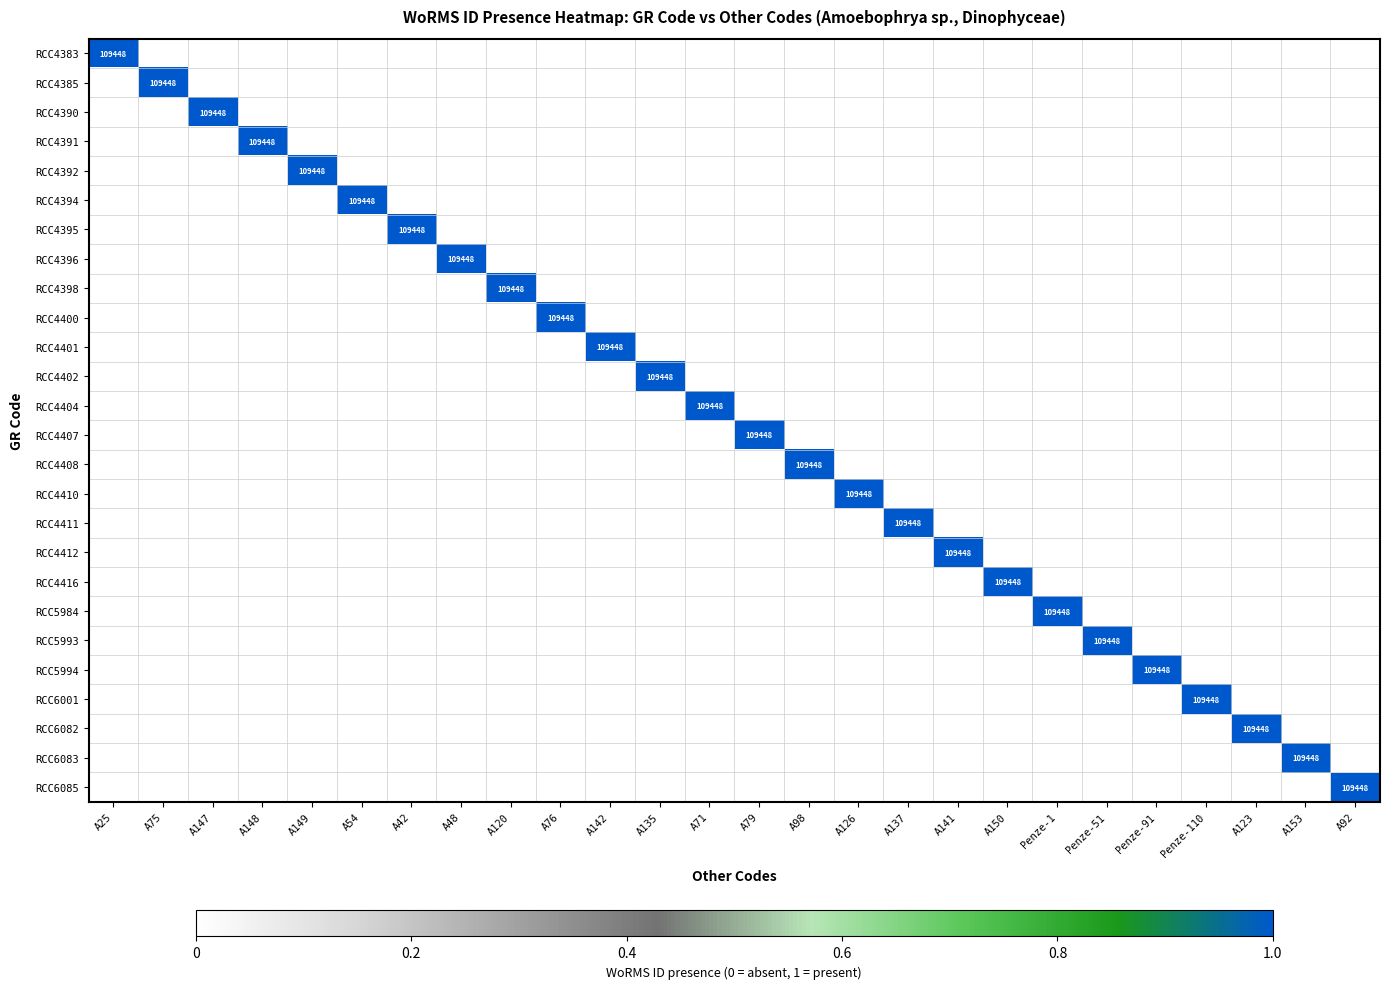

At how many categories does at least one series exceed 0?

26